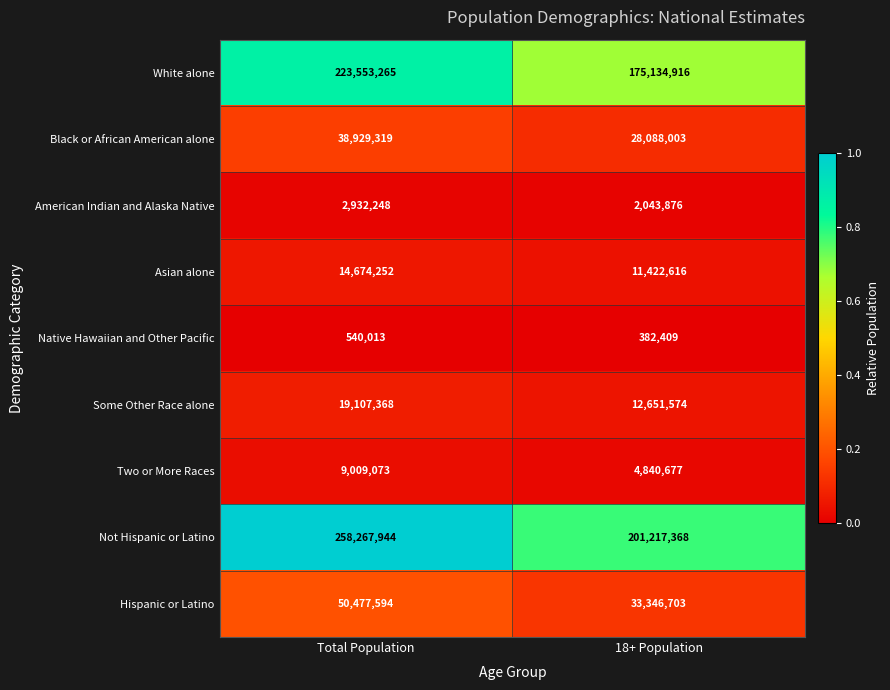

Reading right to left, what are all the values shown in this chart?

White alone: 18+ Population=175134916	Total Population=223553265
Black or African American alone: 18+ Population=28088003	Total Population=38929319
American Indian and Alaska Native: 18+ Population=2043876	Total Population=2932248
Asian alone: 18+ Population=11422616	Total Population=14674252
Native Hawaiian and Other Pacific: 18+ Population=382409	Total Population=540013
Some Other Race alone: 18+ Population=12651574	Total Population=19107368
Two or More Races: 18+ Population=4840677	Total Population=9009073
Not Hispanic or Latino: 18+ Population=201217368	Total Population=258267944
Hispanic or Latino: 18+ Population=33346703	Total Population=50477594